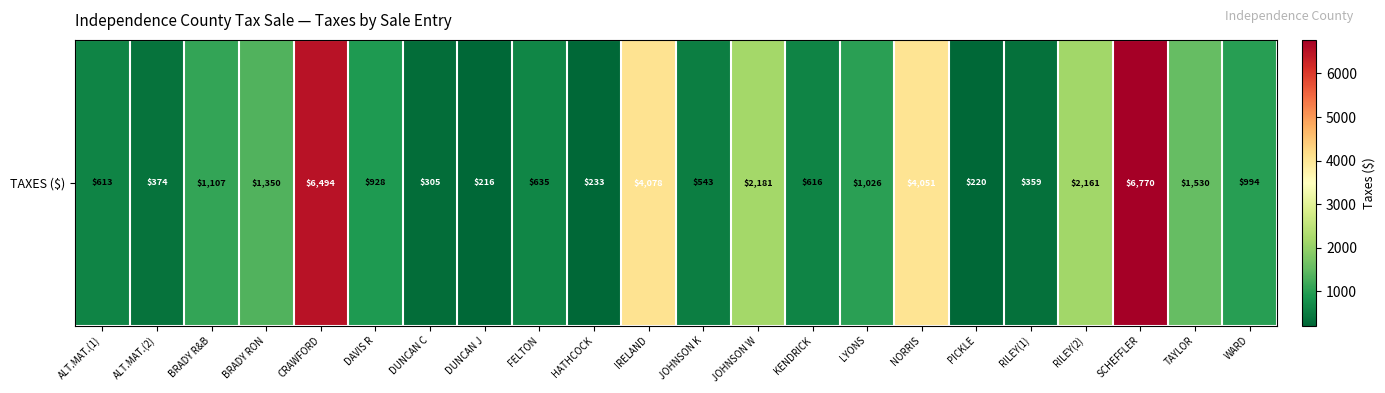

True or false: the data shows 495.4 at DUNCAN C.

False